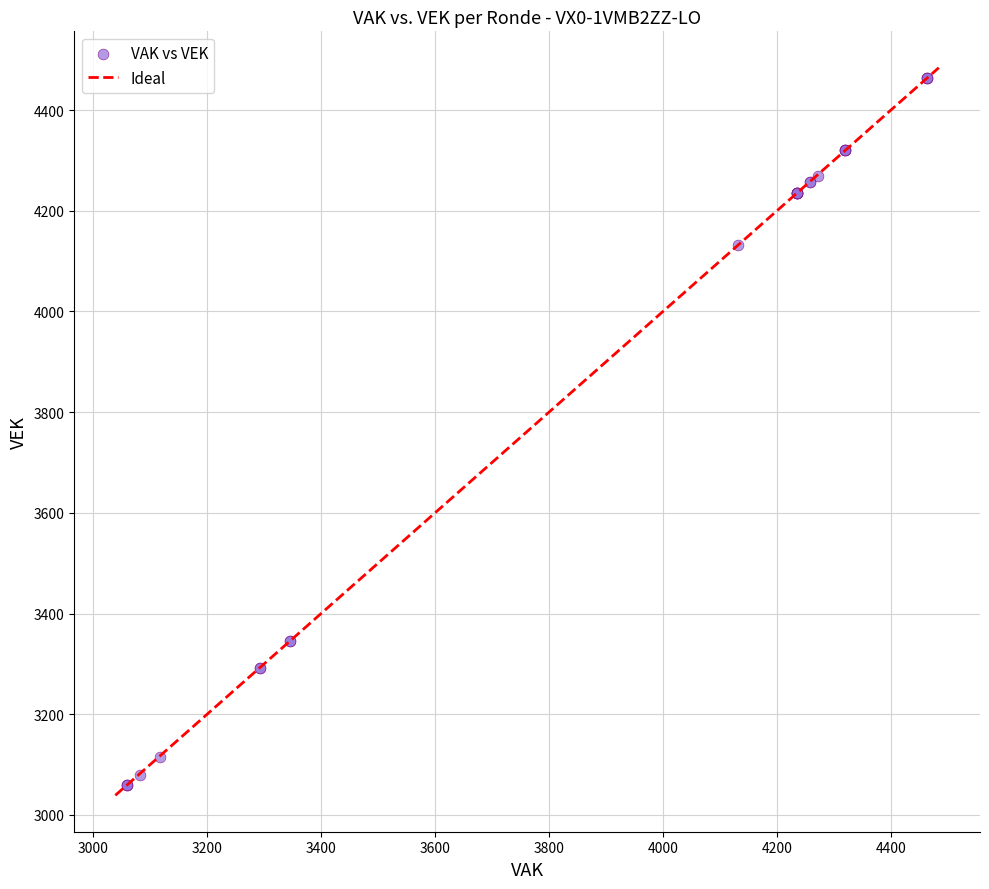

What Y value in the scatter plot is closest to 3761?

4131